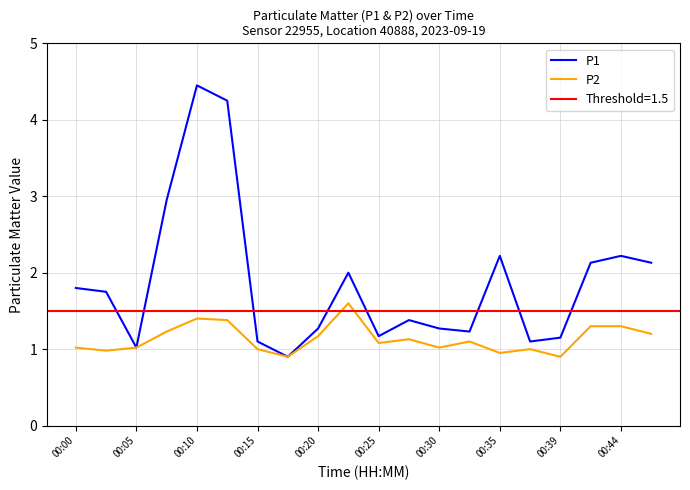

At which category does P1 reach its first local valley?

00:05